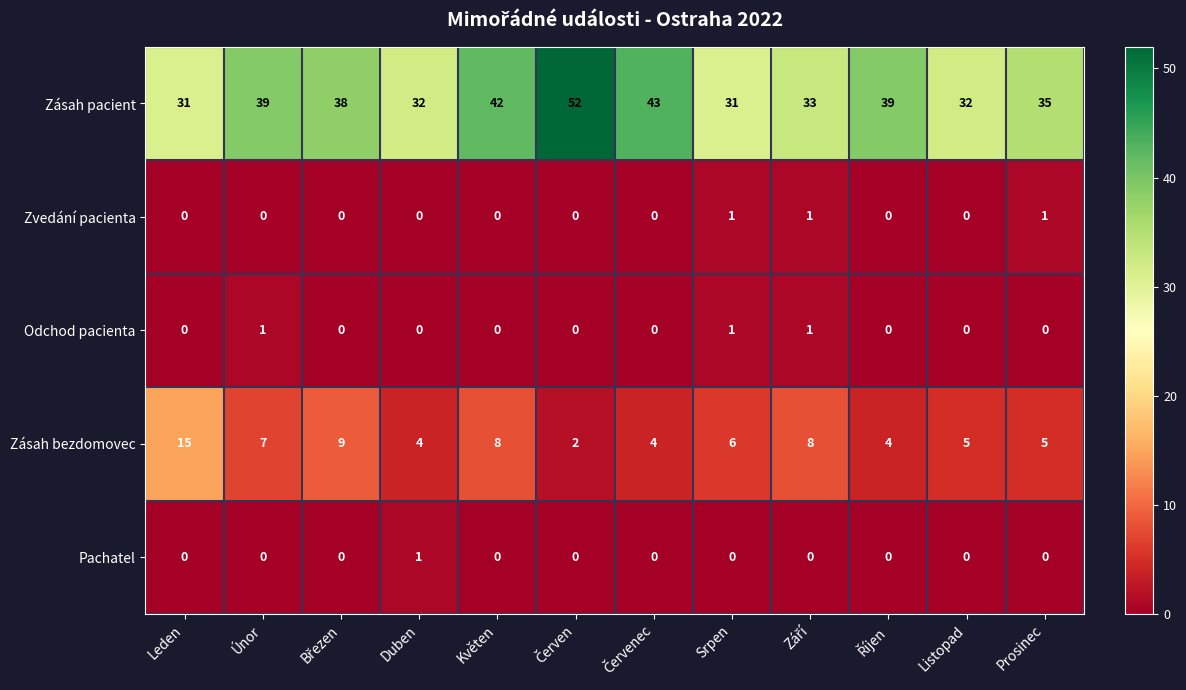

What is the sum of all Zásah pacient values?

447